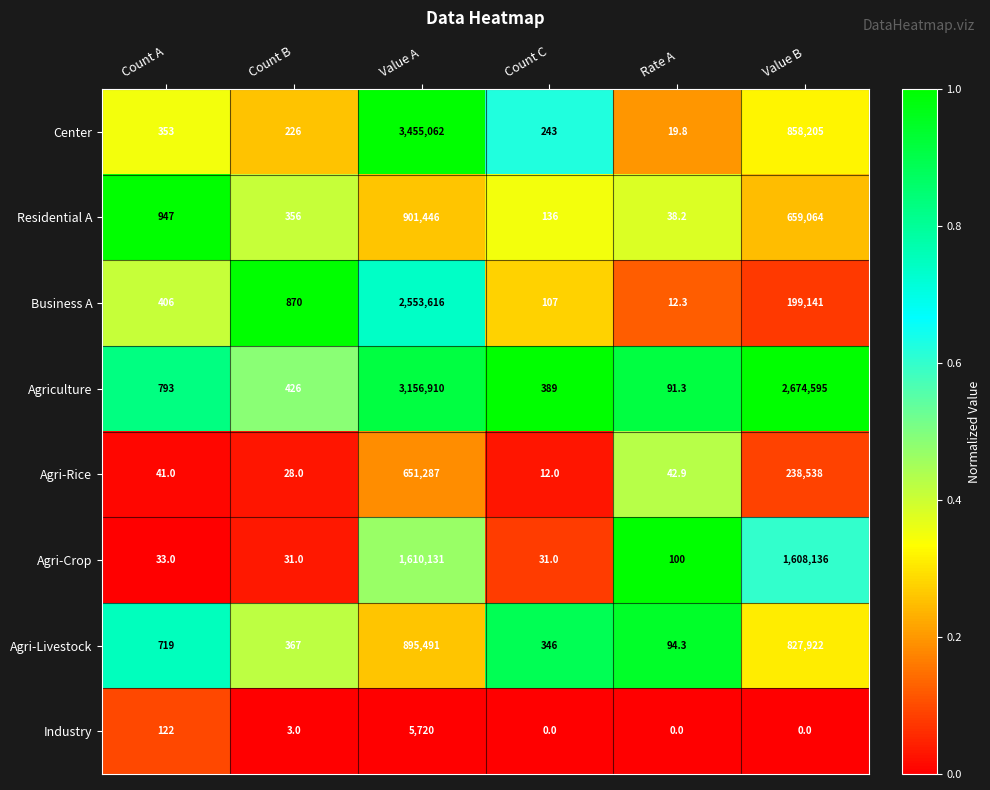

True or false: Business A has a value of 199141.0 at Value B.

True